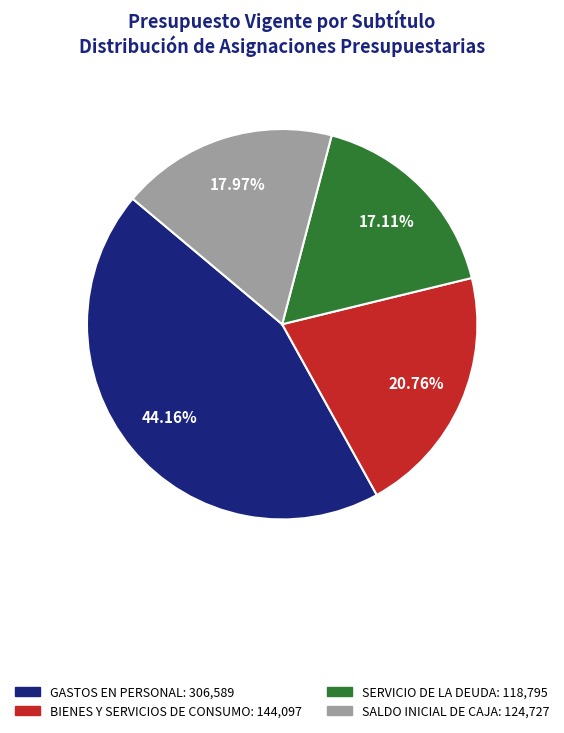

Combined, what portion of the pie is SALDO INICIAL DE CAJA and GASTOS EN PERSONAL?

62.1%